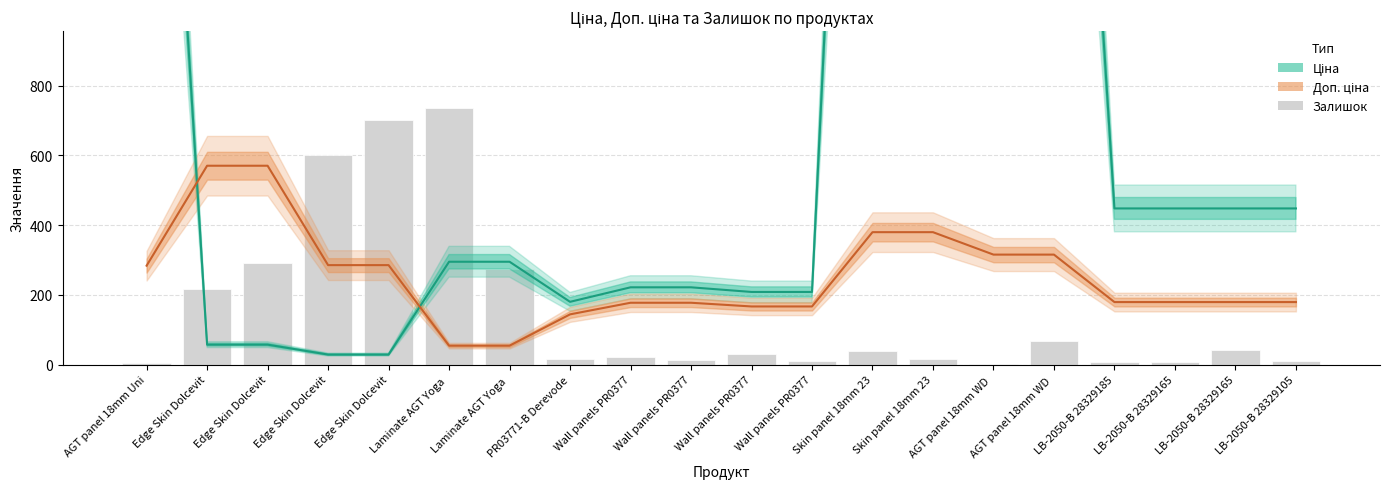

Where does the Ціна series first go above 294?

AGT panel 18mm Uni